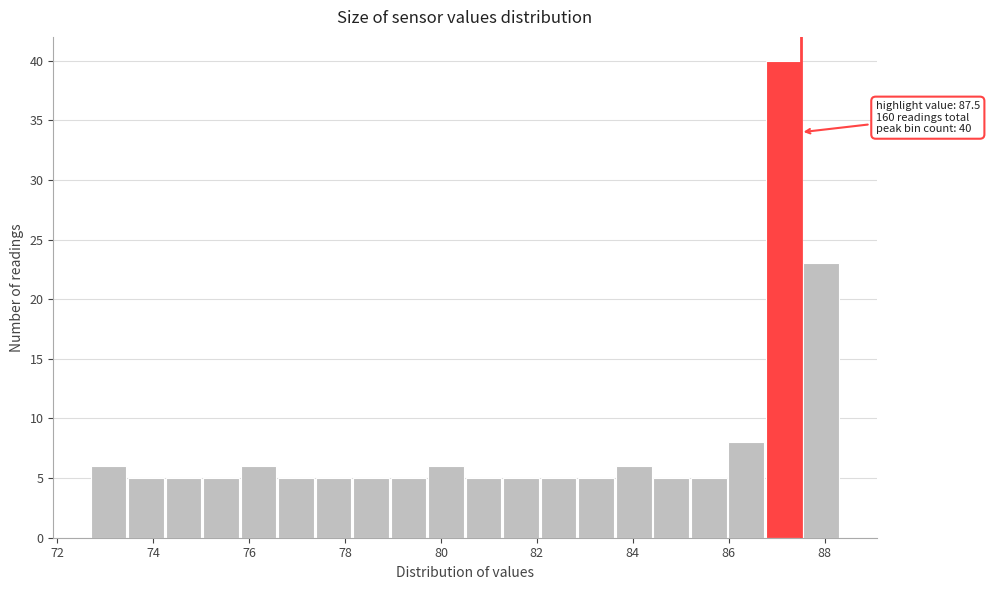

Around what value on the x-axis is the tallest bar? Give the approximate position of its centre, as read against the axis.

87.2